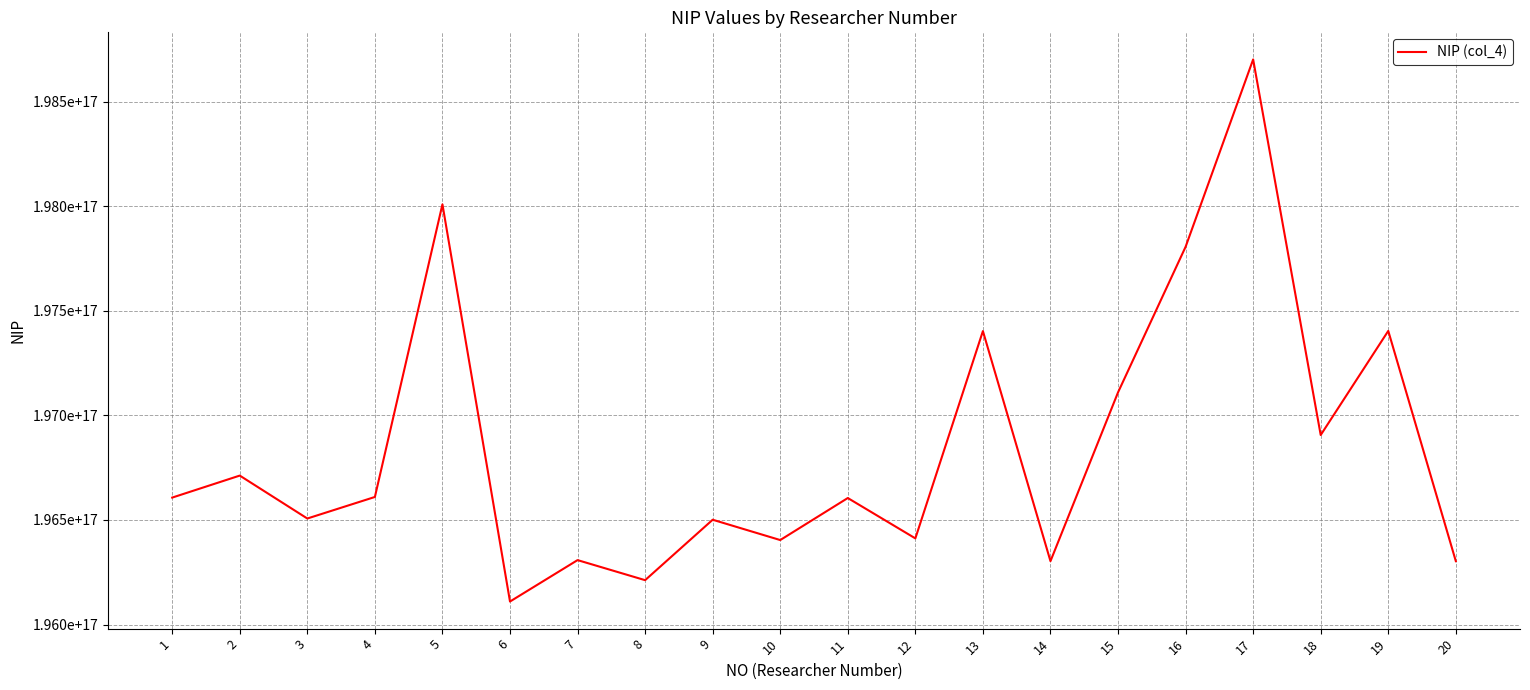

Is this an area chart (filled region under the line)?

No